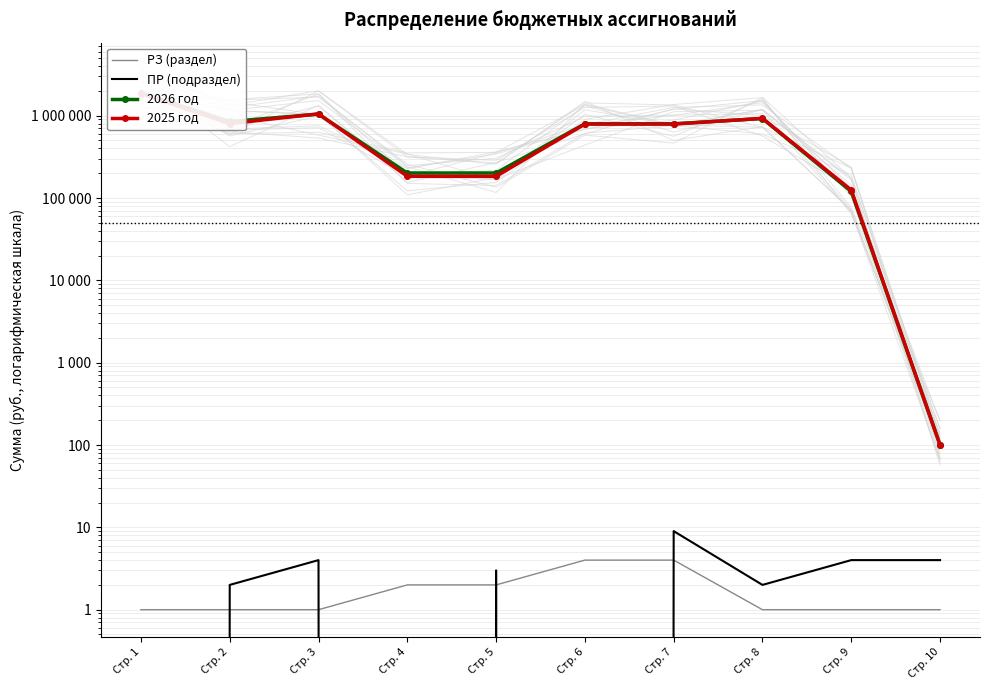

What is the difference between the highest and lowest values at Стр. 8?

926999